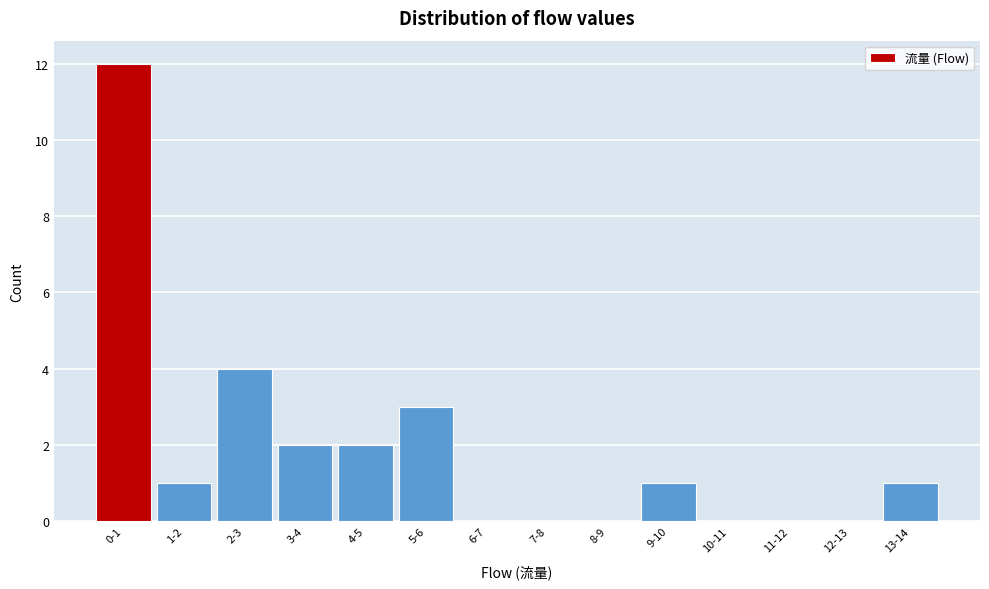

Reading left to right, extract all data points from this chart.

0-1=12	1-2=1	2-3=4	3-4=2	4-5=2	5-6=3	6-7=0	7-8=0	8-9=0	9-10=1	10-11=0	11-12=0	12-13=0	13-14=1